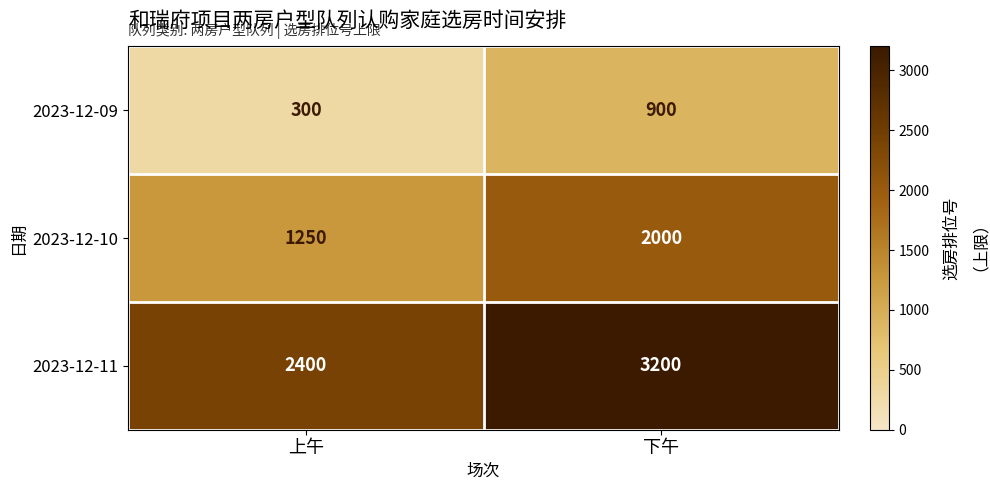

At which category is the sum across all series the highest?

下午